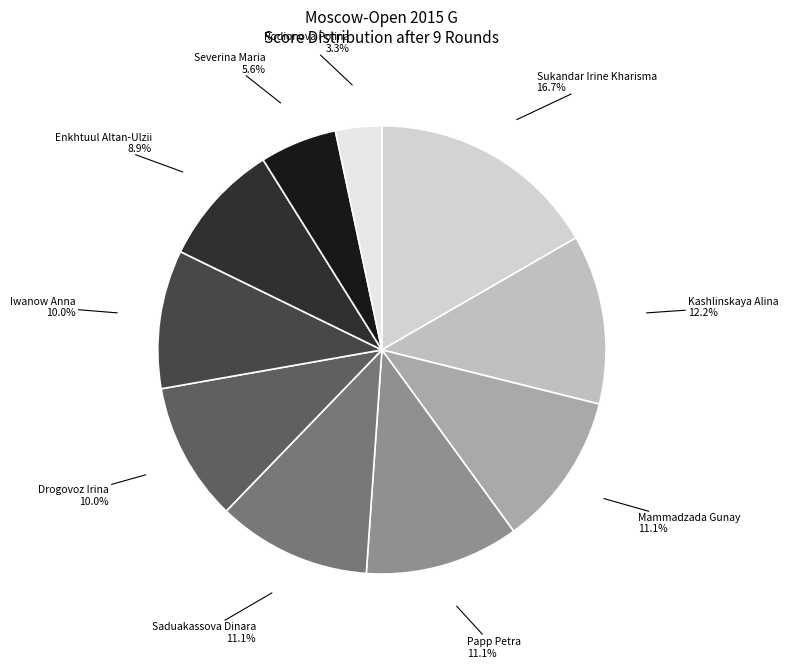

To the nearest percent, what is the average slice percentage?

10%